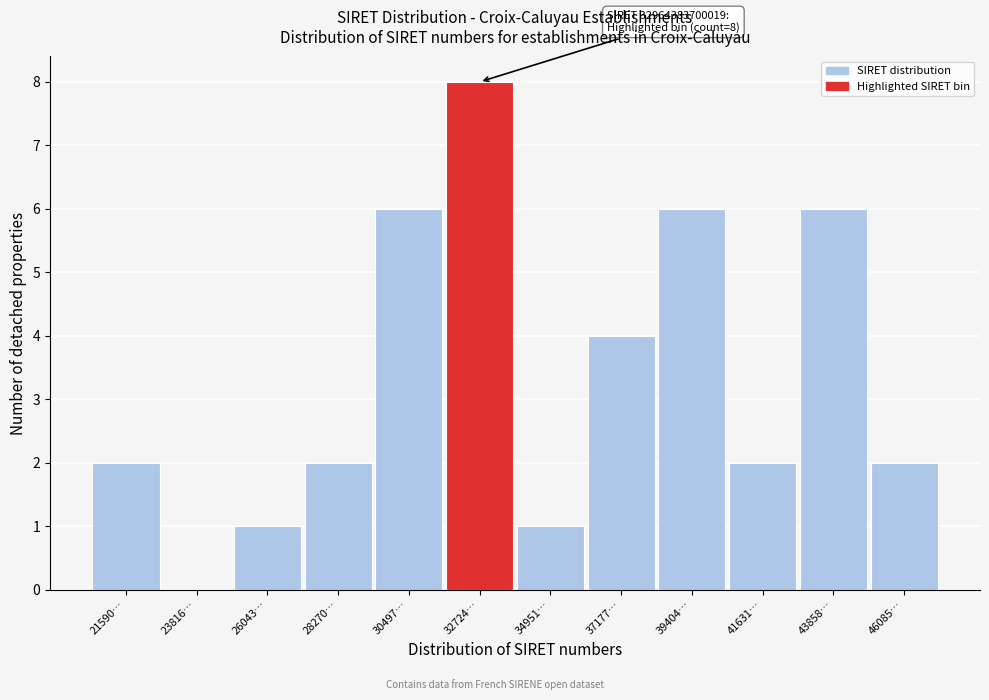

Reading left to right, transcribe all the data shown in this chart.

21590…=2	23816…=0	26043…=1	28270…=2	30497…=6	32724…=8	34951…=1	37177…=4	39404…=6	41631…=2	43858…=6	46085…=2